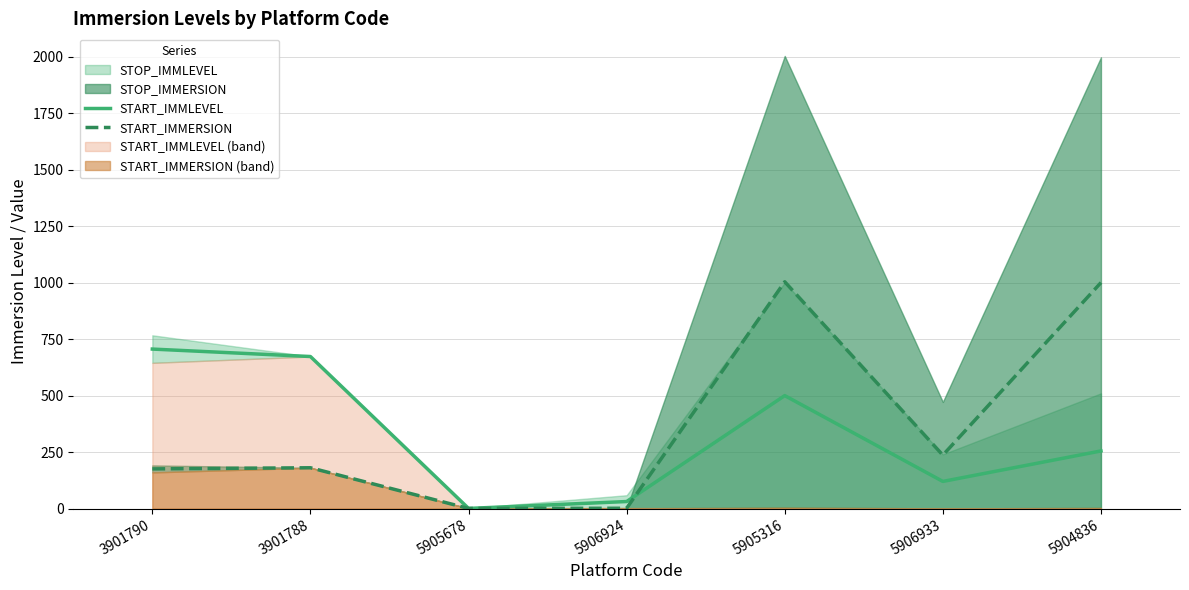

What is the value of the START_IMMLEVEL point at the 2nd from the left?

673.0